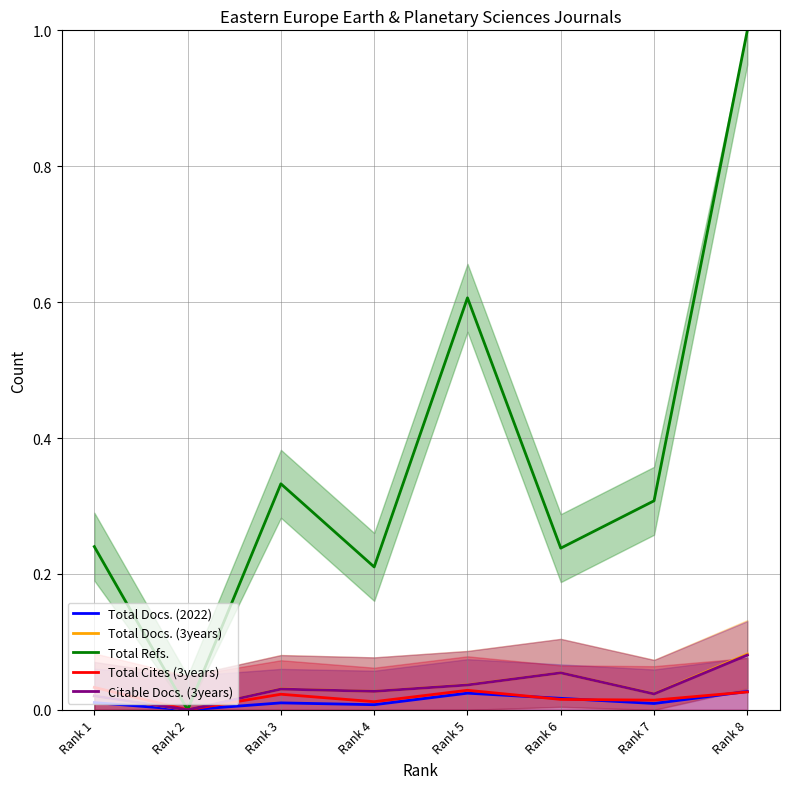

Which has a higher value, Rank 5 or Rank 1?

Rank 5